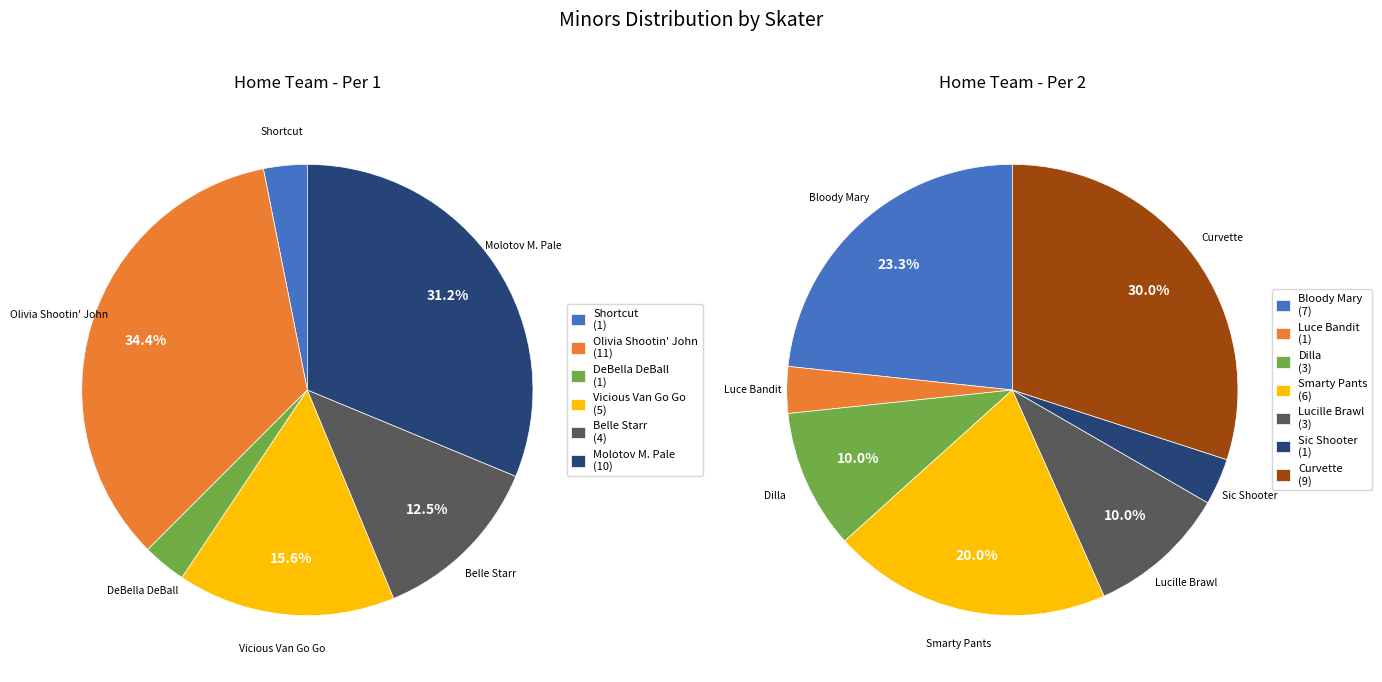

The Virgo Vengeful slice represents 0% of the pie. True or false?

True